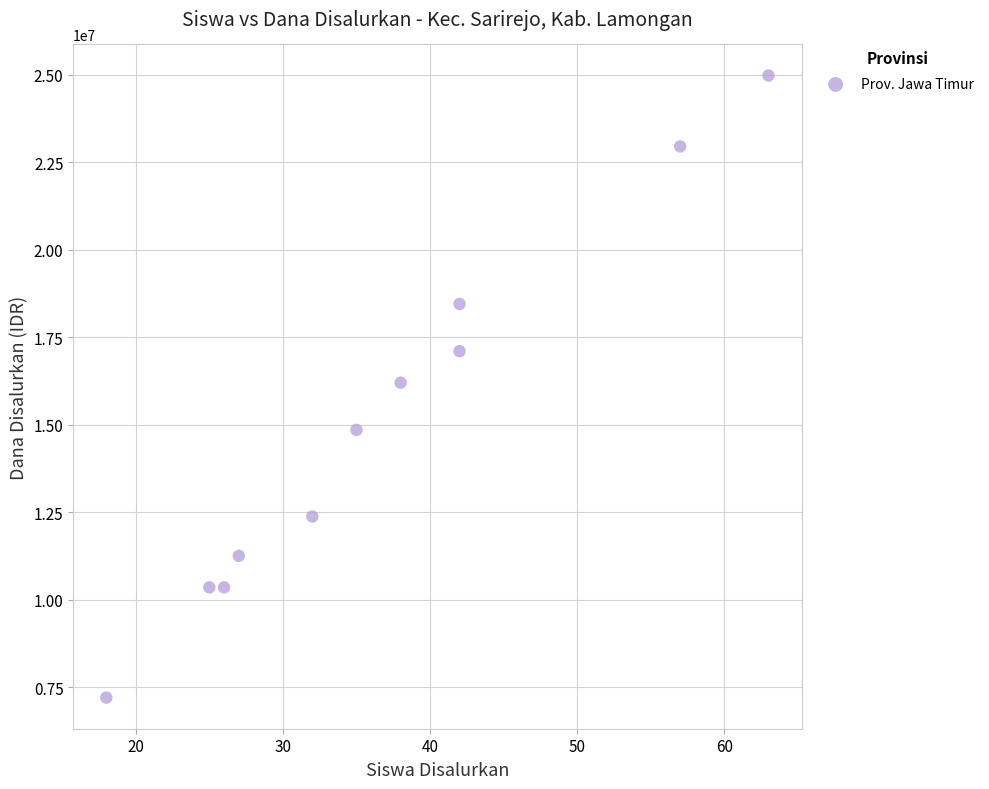

What is the average Y value?

15095455